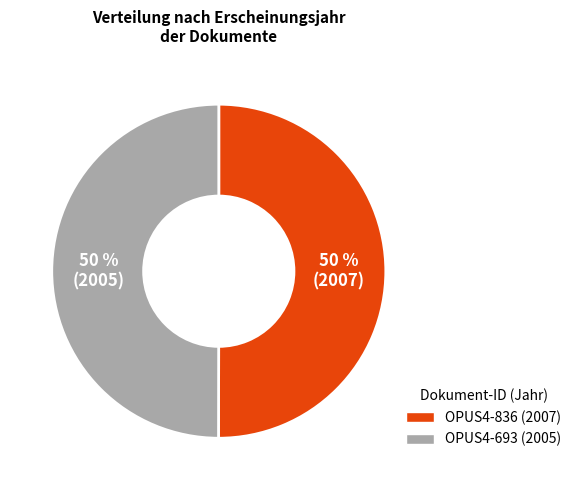

The OPUS4-836 slice represents 50% of the pie. True or false?

True